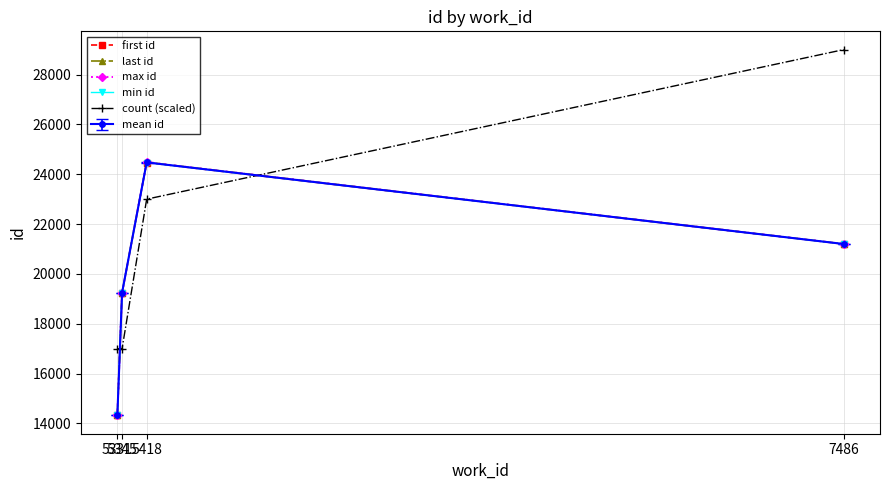

Is this an area chart (filled region under the line)?

No